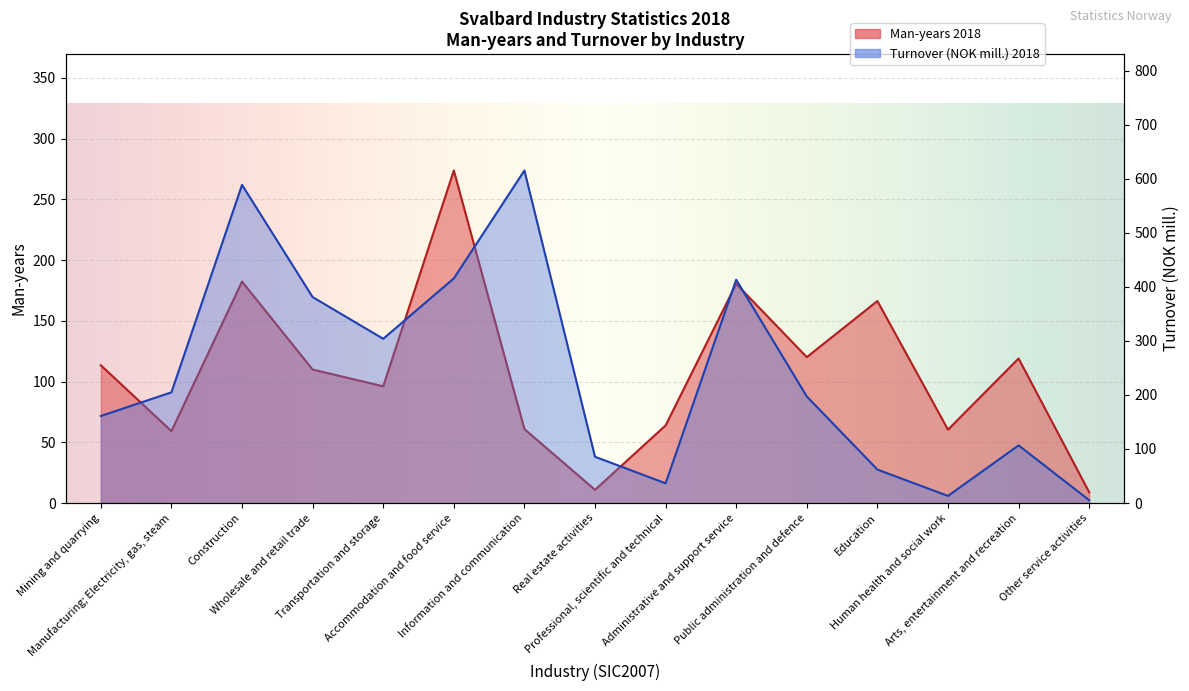

The value of Turnover (NOK 1 000) 2018 at Construction is 588.5. True or false?

True